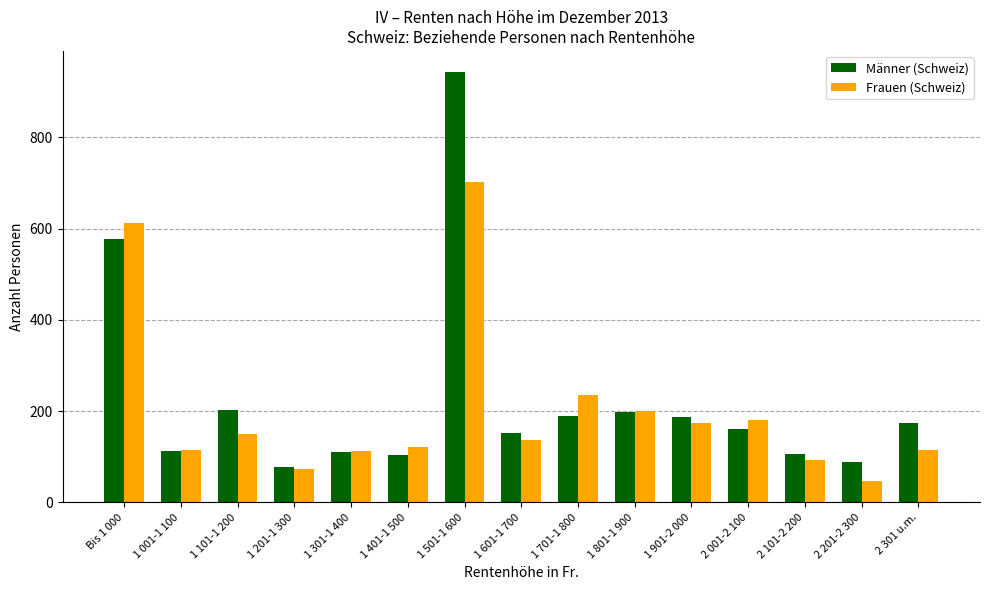

What is the difference between the second highest and minimum values in the Frauen (Schweiz) series?

565